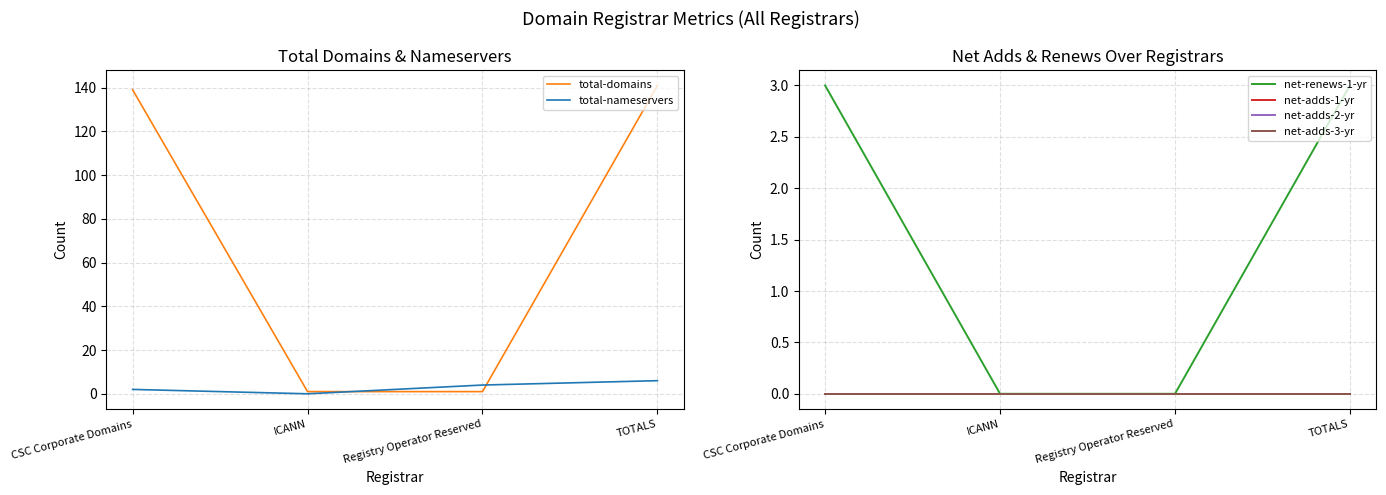

How many lines are shown in the chart?

6